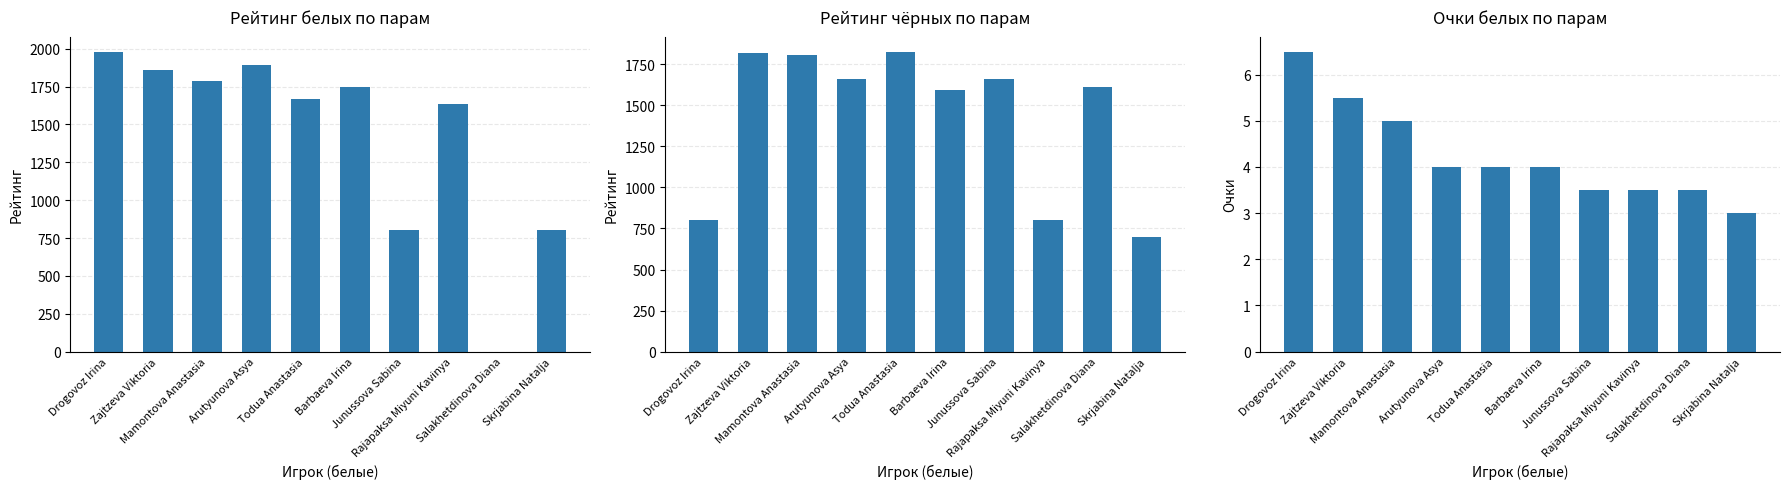

What is the difference between the maximum and second lowest values in the Рейтинг series?

1028.0